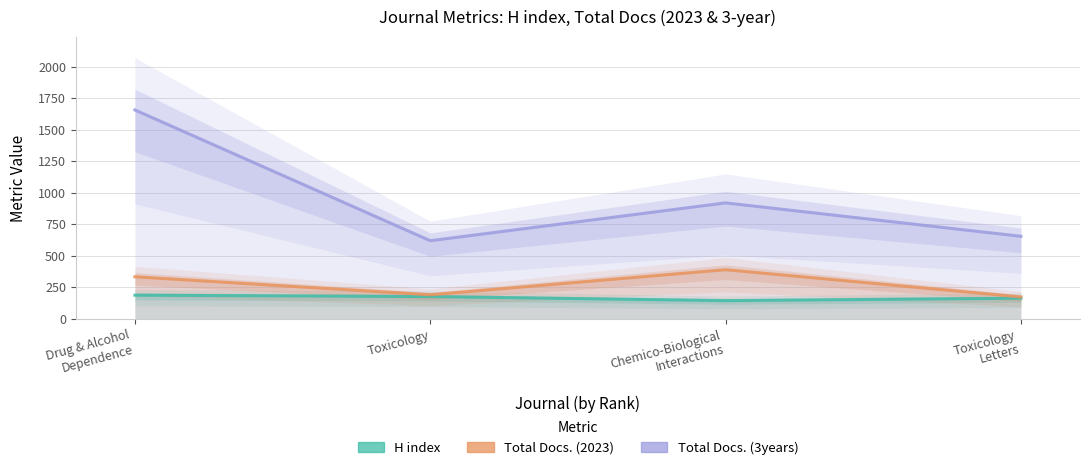

The value of Total Docs. (3years) at Toxicology is 230. True or false?

False